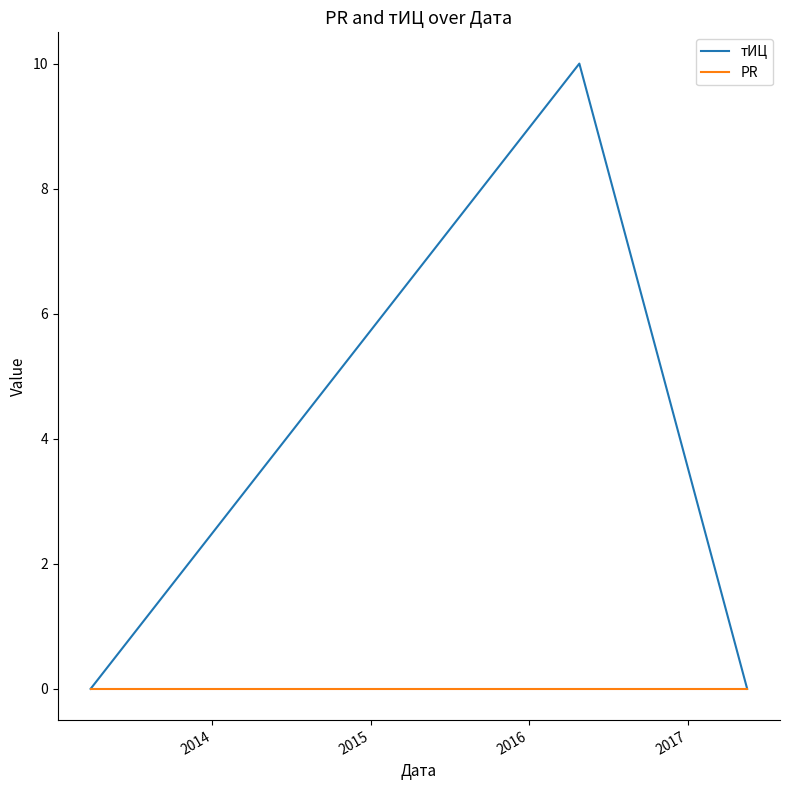

What is the greatest value displayed?

10